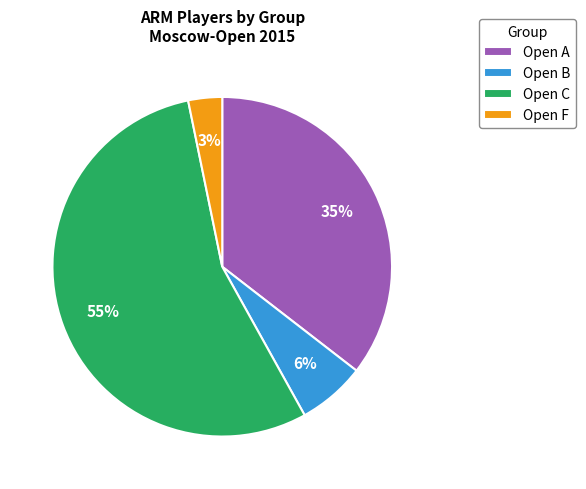

What is the majority slice?

Open C